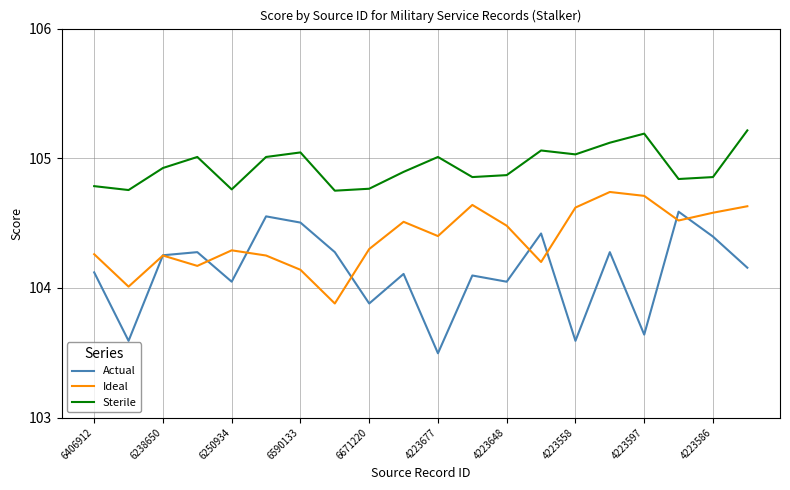

What is the smallest value displayed?

103.5